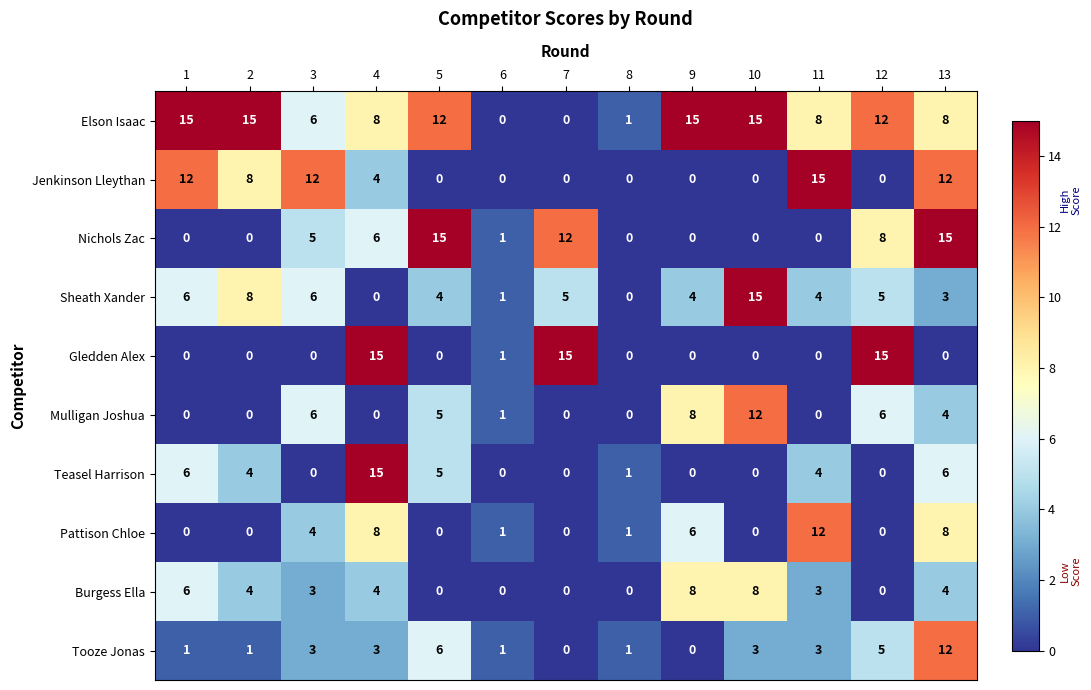

Which series changed the most between 1 and 13?

Nichols Zac